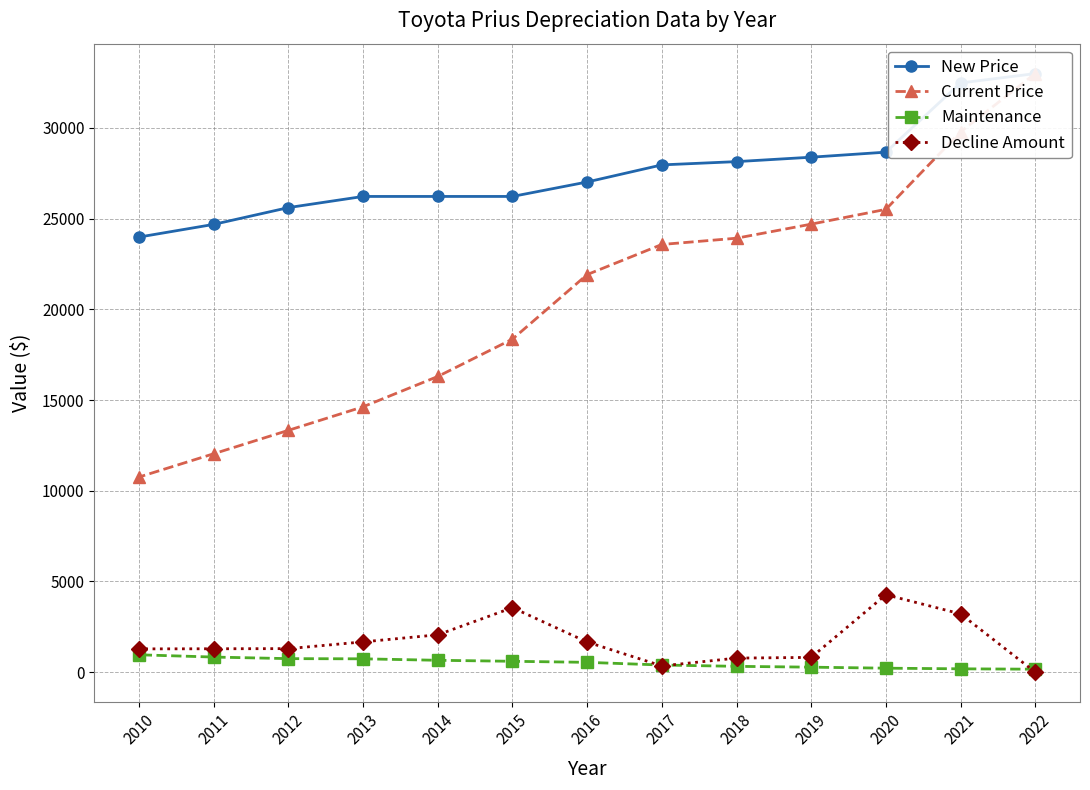

True or false: New Price and Decline Amount intersect in this chart.

False